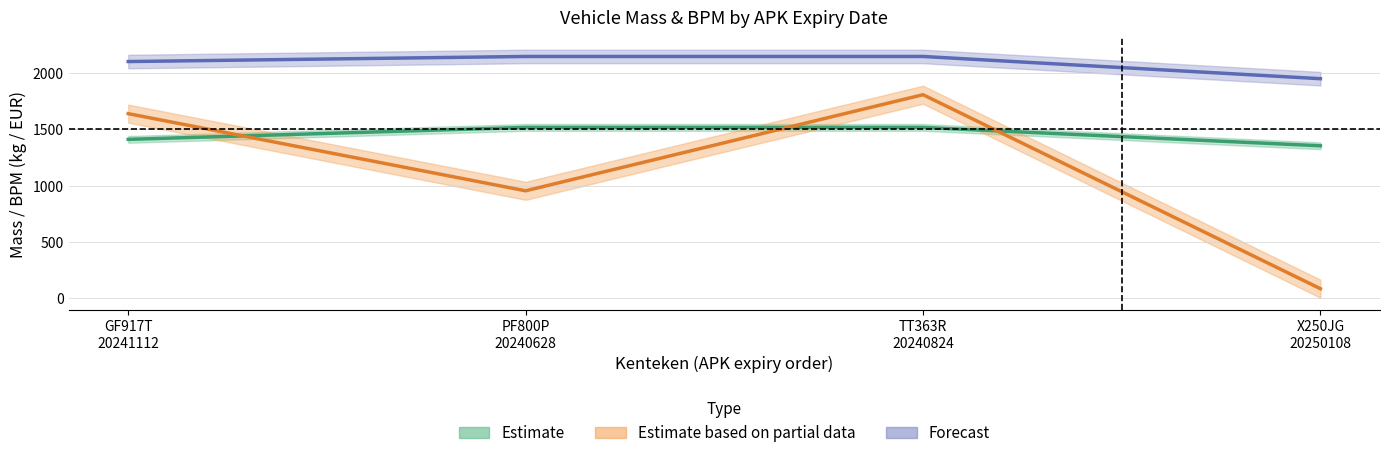

True or false: massa_ledig_voertuig and toegestane_maximum_massa_voertuig cross at least once.

False